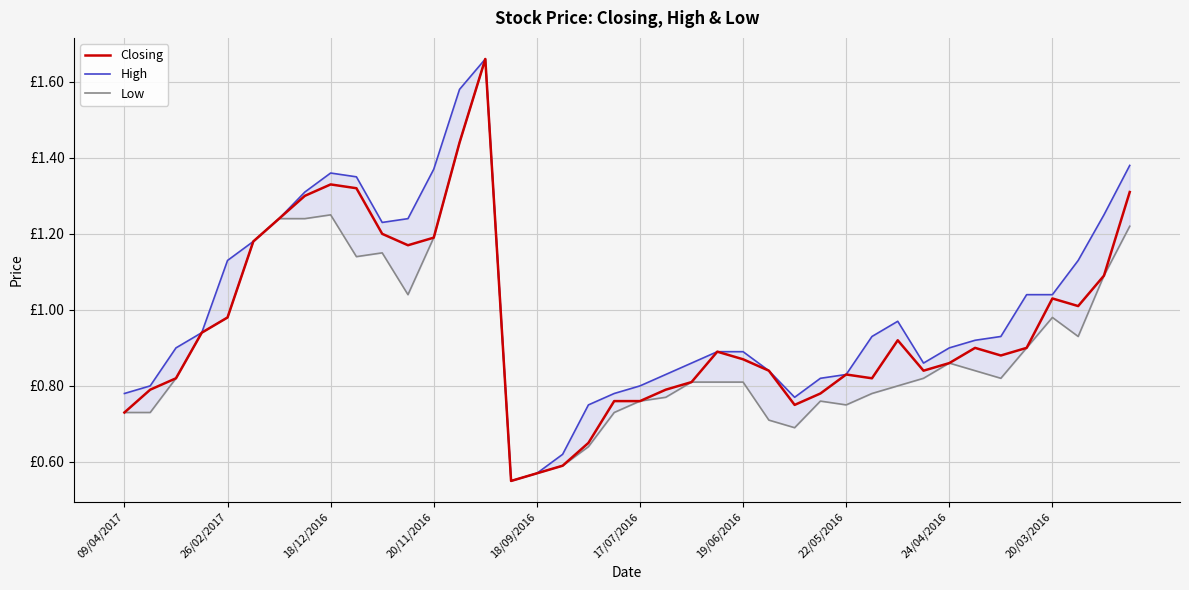

Count the number of categories in the chart.

40